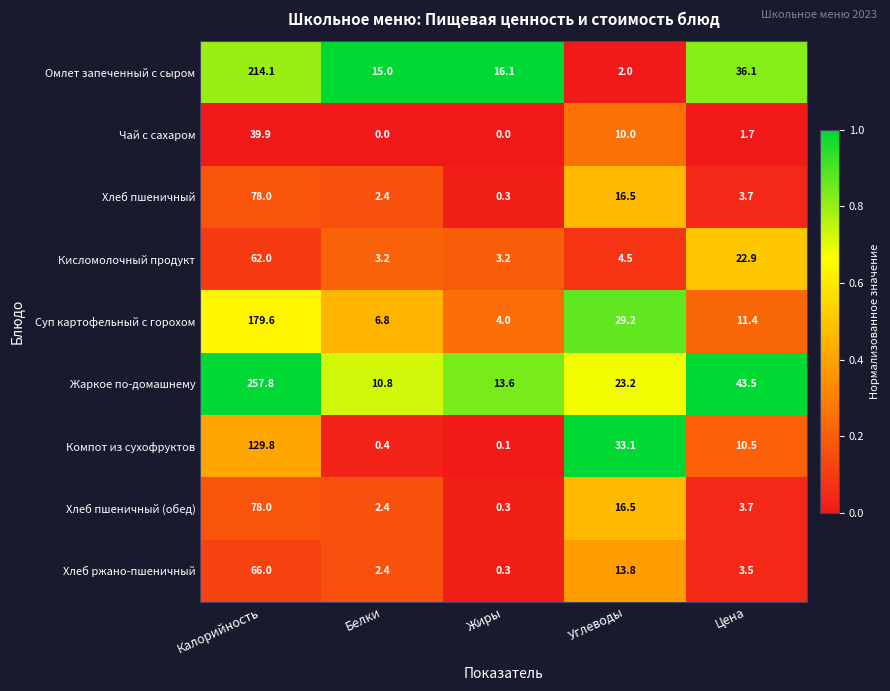

What is the sum of the Суп картофельный с горохом values at Калорийность and Цена?

191.0